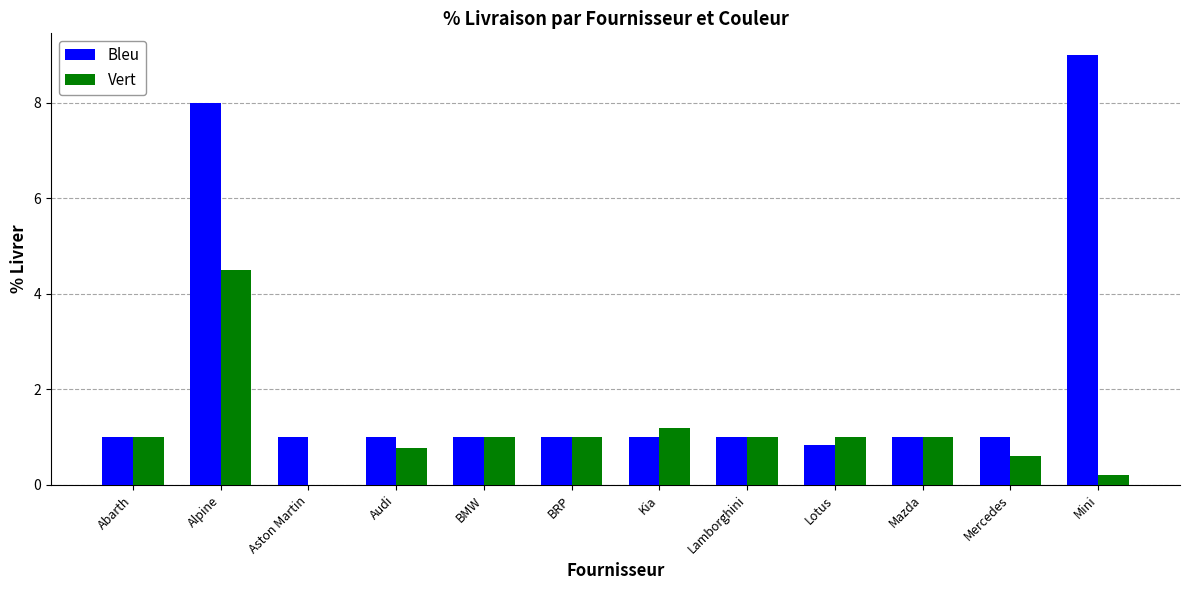

How many groups of bars are there?

12